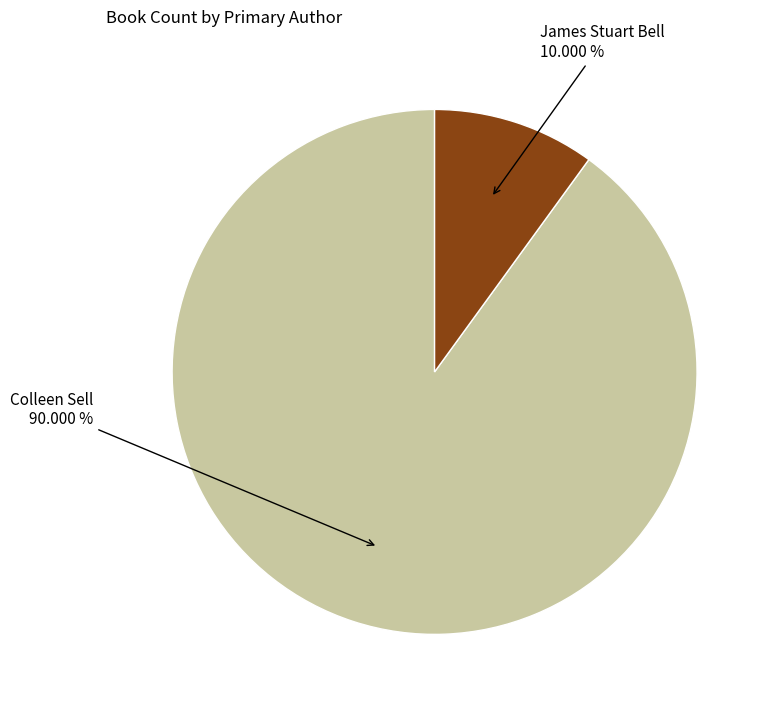

Is there any slice that represents more than half of the pie?

Yes